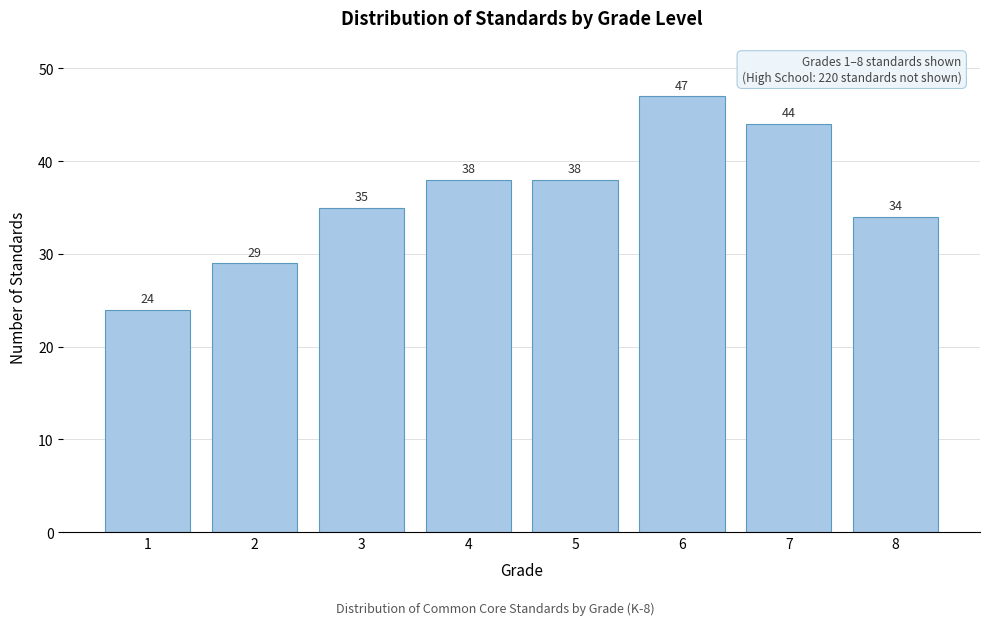

Reading left to right, transcribe all the data shown in this chart.

1=24	2=29	3=35	4=38	5=38	6=47	7=44	8=34